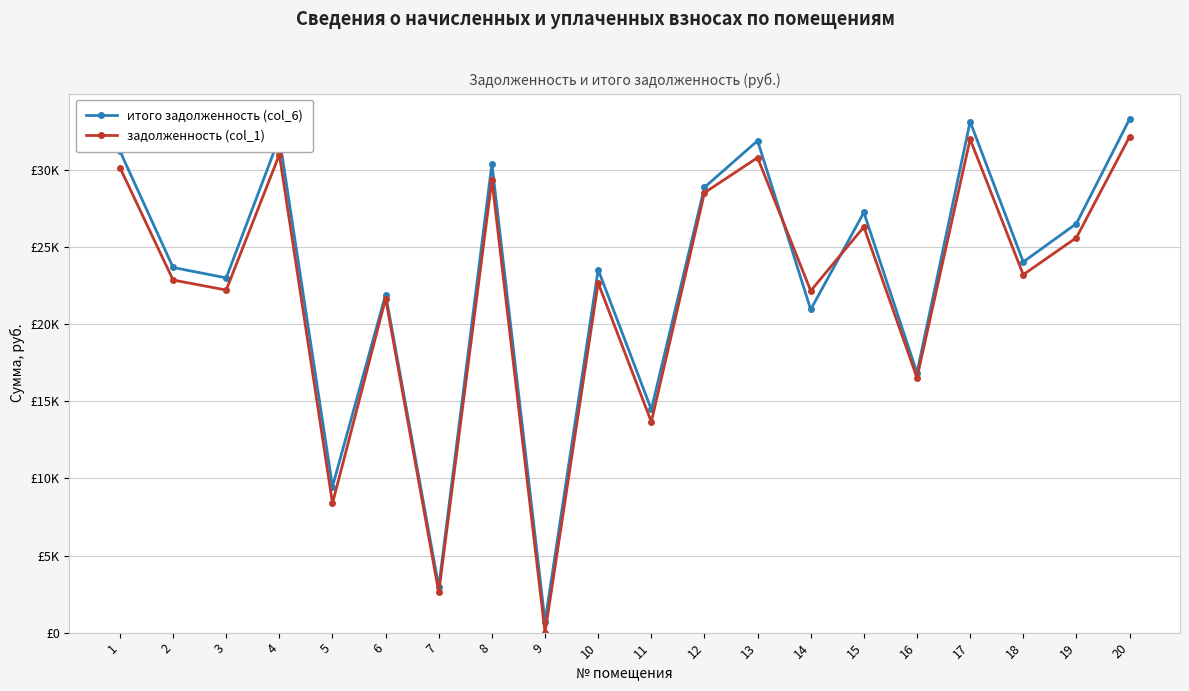

Is the value of итого задолженность (col_6) at 3 greater than the value of задолженность (col_1) at 15?

No